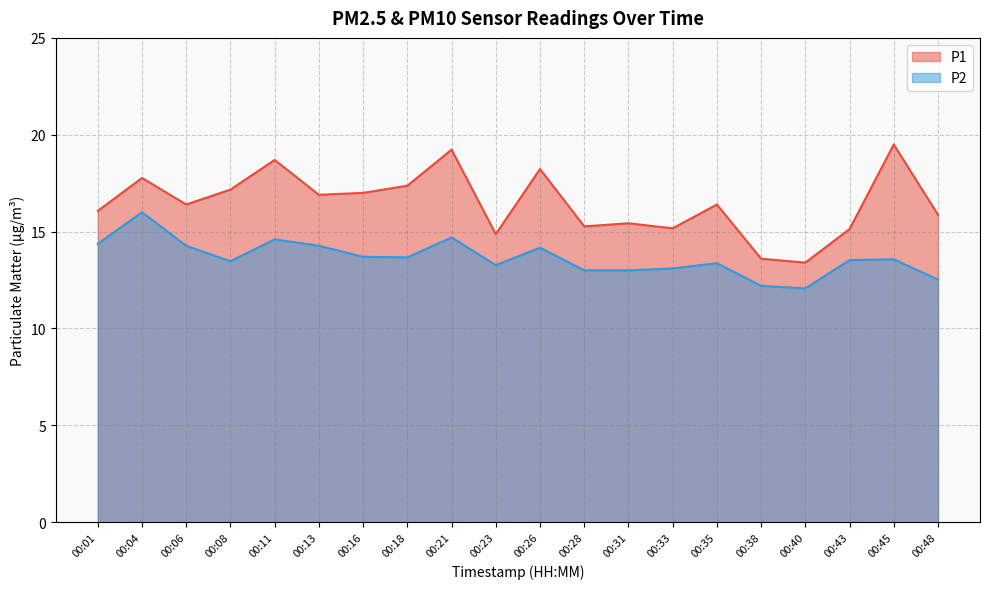

What are all the series names shown in the legend?

P1, P2